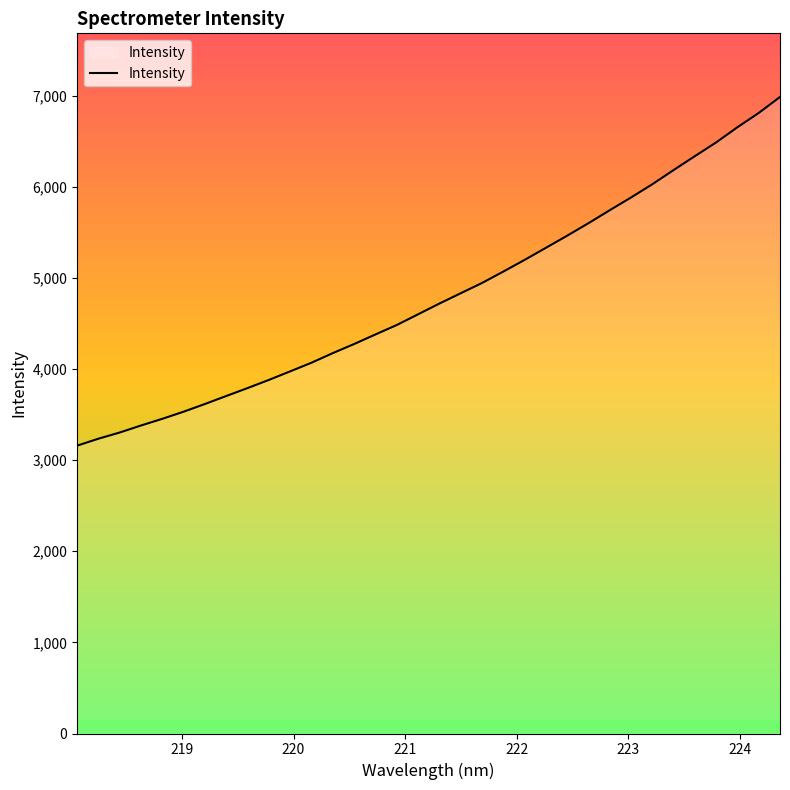

What is the smallest value displayed?

3158.7